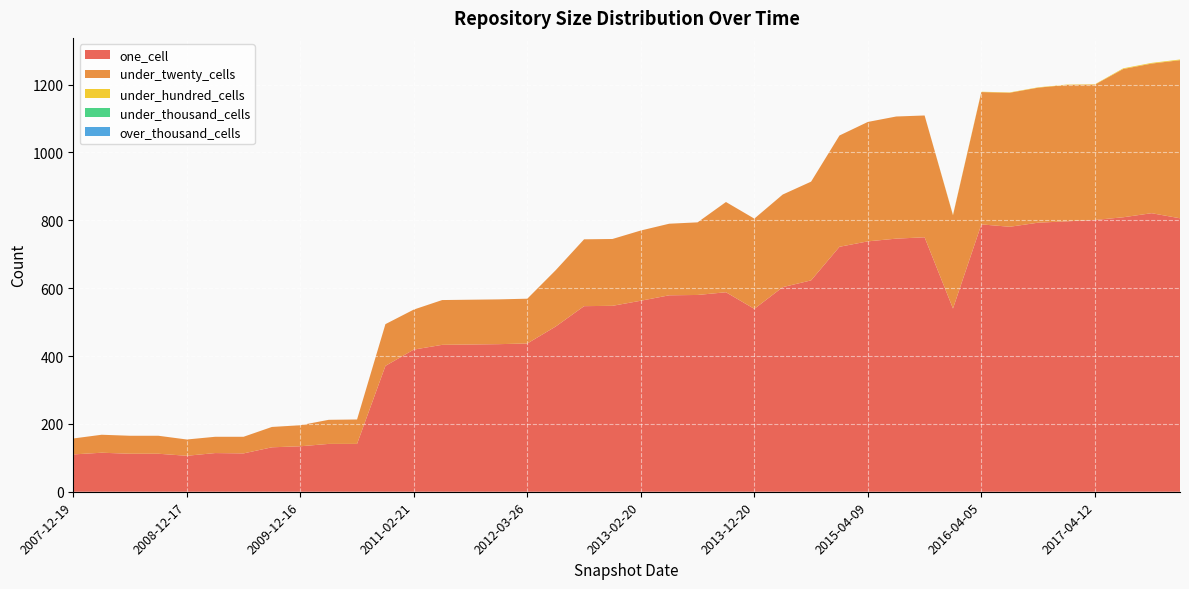

Reading left to right, extract all data points from this chart.

one_cell: 2007-12-19=110	2008-04-01=115	2008-06-27=112	2008-10-10=112	2008-12-17=106	2009-04-06=114	2009-06-17=113	2009-09-25=131	2009-12-16=134	2010-04-01=141	2010-07-26=141	2010-11-17=371	2011-02-21=419	2011-06-10=433	2011-09-05=434	2012-01-18=435	2012-03-26=437	2012-07-13=487	2012-10-31=547	2012-12-11=548	2013-02-20=563	2013-05-21=579	2013-07-09=580	2013-09-10=588	2013-12-20=539	2014-03-28=603	2014-09-08=623	2015-01-19=722	2015-04-09=738	2015-07-03=746	2015-10-01=750	2016-01-04=540	2016-04-05=788	2016-07-04=781	2016-10-07=793	2016-12-27=797	2017-04-12=801	2017-12-22=809	2018-04-09=821	2018-07-11=806
under_twenty_cells: 2007-12-19=47	2008-04-01=53	2008-06-27=53	2008-10-10=53	2008-12-17=48	2009-04-06=48	2009-06-17=49	2009-09-25=60	2009-12-16=62	2010-04-01=71	2010-07-26=72	2010-11-17=123	2011-02-21=118	2011-06-10=132	2011-09-05=132	2012-01-18=132	2012-03-26=132	2012-07-13=166	2012-10-31=197	2012-12-11=197	2013-02-20=207	2013-05-21=211	2013-07-09=214	2013-09-10=266	2013-12-20=266	2014-03-28=273	2014-09-08=291	2015-01-19=328	2015-04-09=352	2015-07-03=360	2015-10-01=359	2016-01-04=275	2016-04-05=390	2016-07-04=395	2016-10-07=398	2016-12-27=402	2017-04-12=399	2017-12-22=437	2018-04-09=441	2018-07-11=466
under_hundred_cells: 2007-12-19=0	2008-04-01=0	2008-06-27=0	2008-10-10=0	2008-12-17=0	2009-04-06=0	2009-06-17=0	2009-09-25=0	2009-12-16=0	2010-04-01=0	2010-07-26=0	2010-11-17=0	2011-02-21=0	2011-06-10=0	2011-09-05=0	2012-01-18=0	2012-03-26=0	2012-07-13=0	2012-10-31=0	2012-12-11=0	2013-02-20=0	2013-05-21=0	2013-07-09=0	2013-09-10=0	2013-12-20=0	2014-03-28=0	2014-09-08=0	2015-01-19=0	2015-04-09=0	2015-07-03=0	2015-10-01=0	2016-01-04=1	2016-04-05=1	2016-07-04=1	2016-10-07=1	2016-12-27=1	2017-04-12=1	2017-12-22=2	2018-04-09=2	2018-07-11=2
under_thousand_cells: 2007-12-19=0	2008-04-01=0	2008-06-27=0	2008-10-10=0	2008-12-17=0	2009-04-06=0	2009-06-17=0	2009-09-25=0	2009-12-16=0	2010-04-01=0	2010-07-26=0	2010-11-17=0	2011-02-21=0	2011-06-10=0	2011-09-05=0	2012-01-18=0	2012-03-26=0	2012-07-13=0	2012-10-31=0	2012-12-11=0	2013-02-20=0	2013-05-21=0	2013-07-09=0	2013-09-10=0	2013-12-20=0	2014-03-28=0	2014-09-08=0	2015-01-19=0	2015-04-09=0	2015-07-03=0	2015-10-01=0	2016-01-04=0	2016-04-05=0	2016-07-04=0	2016-10-07=0	2016-12-27=0	2017-04-12=0	2017-12-22=0	2018-04-09=0	2018-07-11=0
over_thousand_cells: 2007-12-19=0	2008-04-01=0	2008-06-27=0	2008-10-10=0	2008-12-17=0	2009-04-06=0	2009-06-17=0	2009-09-25=0	2009-12-16=0	2010-04-01=0	2010-07-26=0	2010-11-17=0	2011-02-21=0	2011-06-10=0	2011-09-05=0	2012-01-18=0	2012-03-26=0	2012-07-13=0	2012-10-31=0	2012-12-11=0	2013-02-20=0	2013-05-21=0	2013-07-09=0	2013-09-10=0	2013-12-20=0	2014-03-28=0	2014-09-08=0	2015-01-19=0	2015-04-09=0	2015-07-03=0	2015-10-01=0	2016-01-04=0	2016-04-05=0	2016-07-04=0	2016-10-07=0	2016-12-27=0	2017-04-12=0	2017-12-22=0	2018-04-09=0	2018-07-11=0